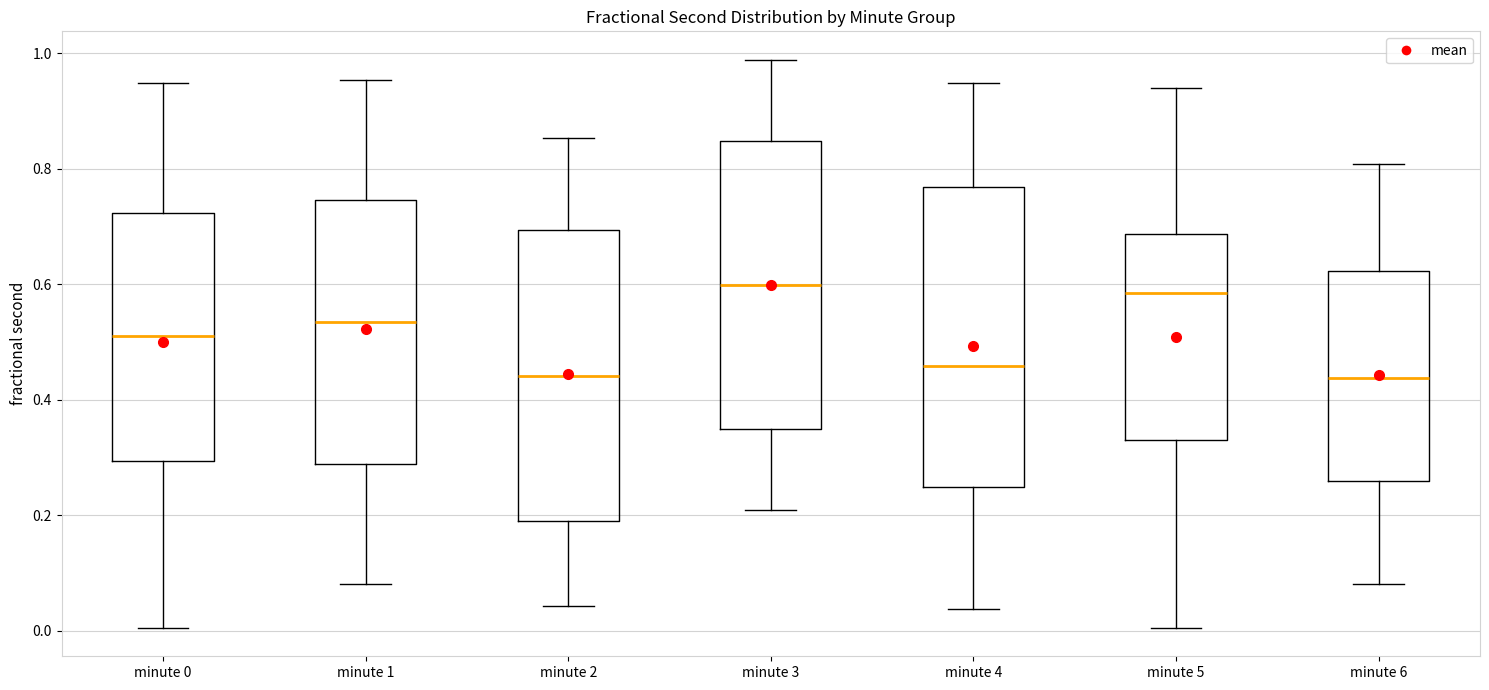

Reading left to right, transcribe this box plot: for each box, give where its median line is, the range the box spans, and where its two whiskers end, as read against the y-axis. The values are not printed on the chart, so give them approximately, as read against the axis.

minute 0: median 0.50, box 0.30 to 0.72, whiskers 0.00 to 0.94
minute 1: median 0.54, box 0.28 to 0.74, whiskers 0.08 to 0.96
minute 2: median 0.44, box 0.18 to 0.70, whiskers 0.04 to 0.86
minute 3: median 0.60, box 0.34 to 0.84, whiskers 0.20 to 0.98
minute 4: median 0.46, box 0.24 to 0.76, whiskers 0.04 to 0.94
minute 5: median 0.58, box 0.32 to 0.68, whiskers 0.00 to 0.94
minute 6: median 0.44, box 0.26 to 0.62, whiskers 0.08 to 0.80